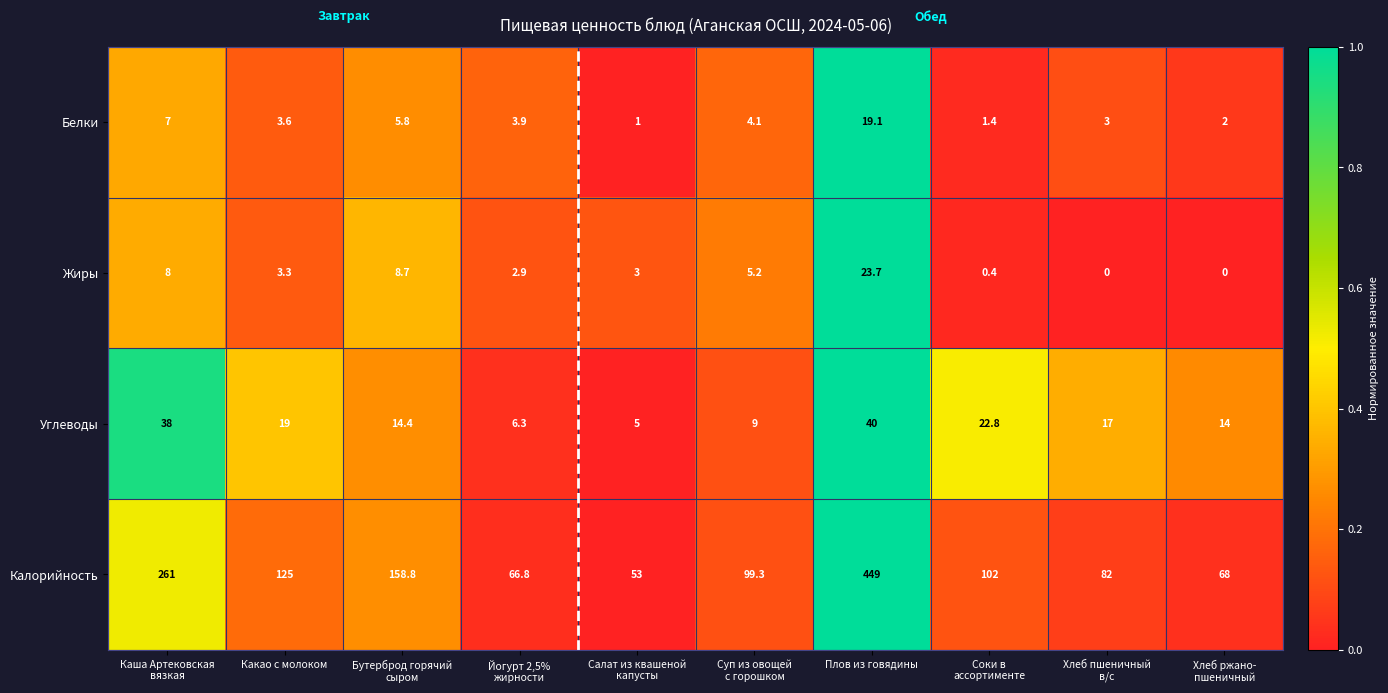

Which series has the largest range (max minus min)?

Калорийность